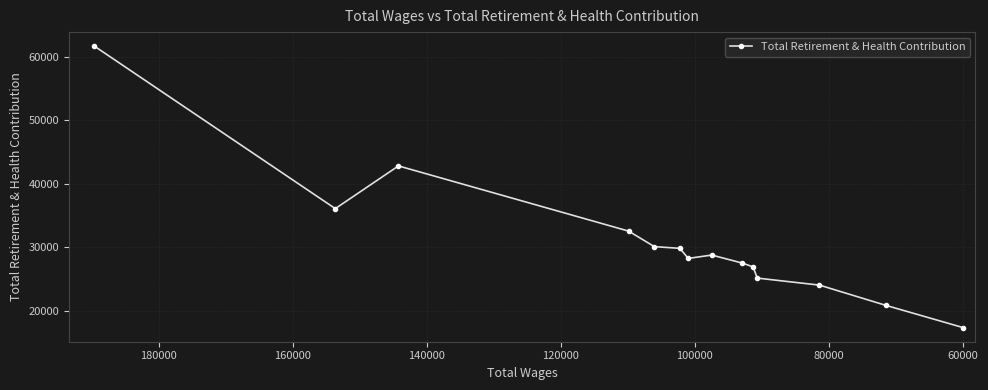

How many series are shown in this chart?

1